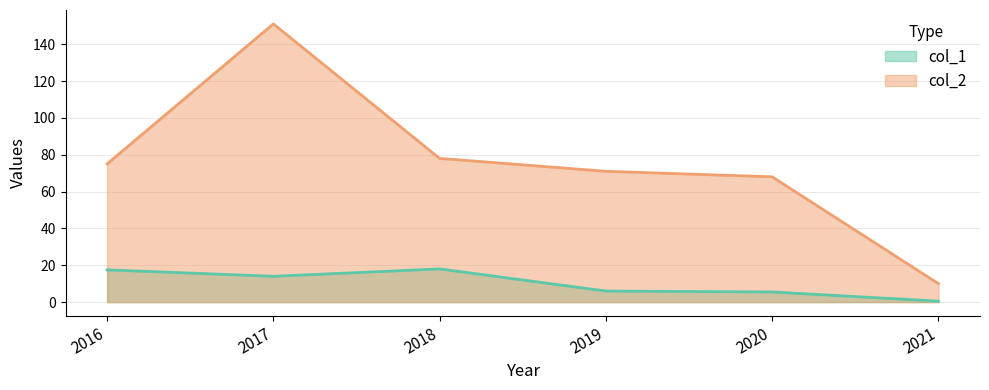

What are all the series names shown in the legend?

col_1, col_2